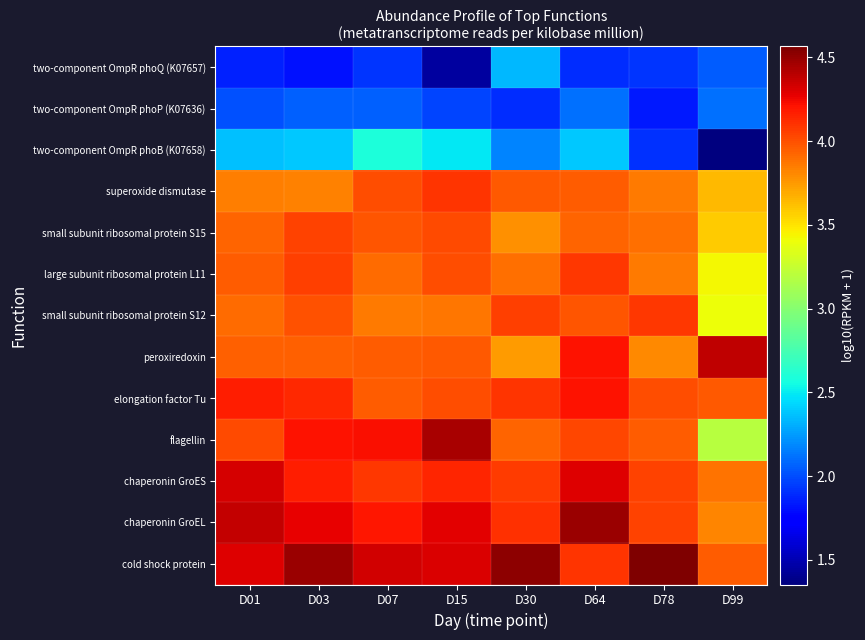

What is the greatest value displayed?

4.6